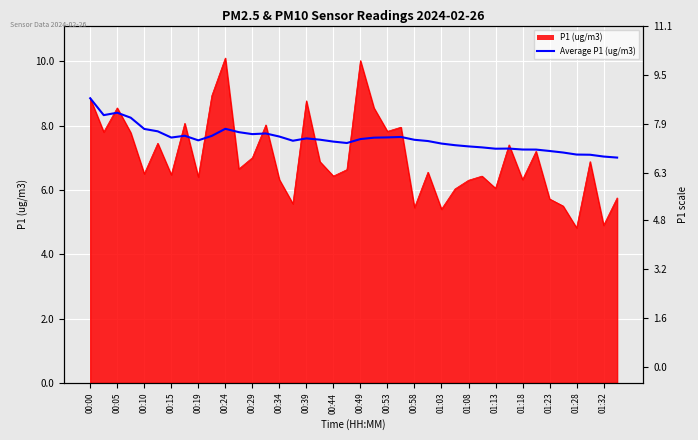

True or false: the data has more than 1 interior local peaks.

True